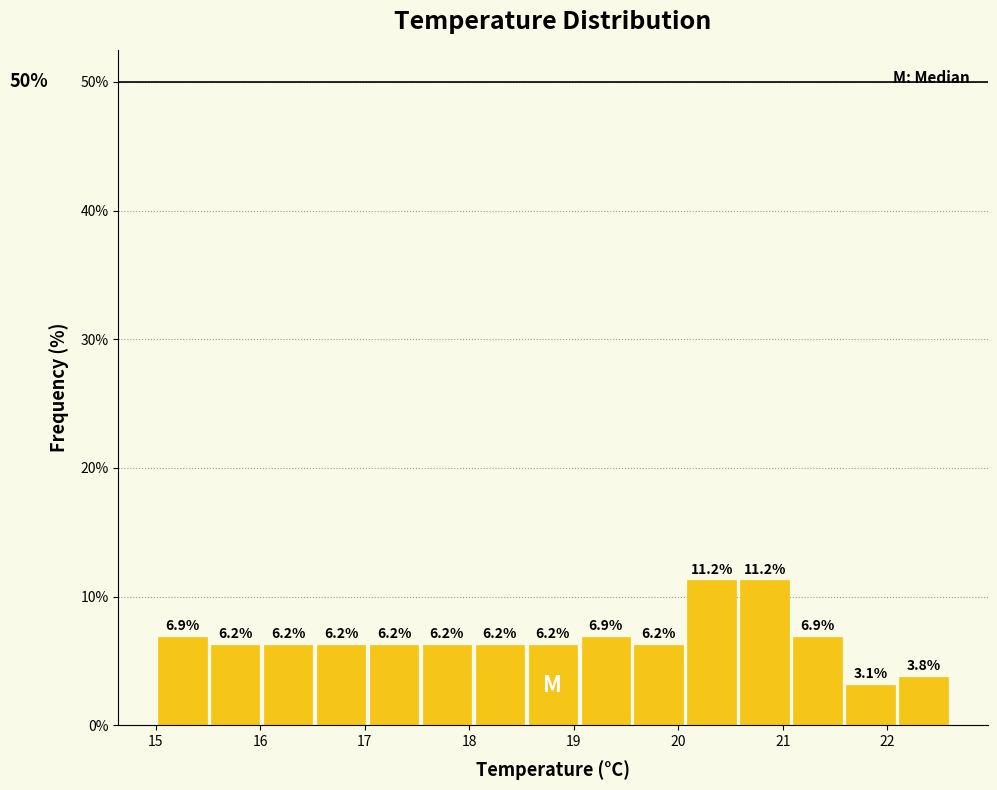

Reading left to right, list every bar in this chart as the range it spans on the x-axis followed by its height. The bar edges are not printed on the chart, so give them approximately, as read against the axis.

15.0 to 15.5: 6.9
15.5 to 16.0: 6.2
16.0 to 16.5: 6.2
16.5 to 17.0: 6.2
17.0 to 17.5: 6.2
17.5 to 18.0: 6.2
18.0 to 18.5: 6.2
18.5 to 19.1: 6.2
19.1 to 19.6: 6.9
19.6 to 20.1: 6.2
20.1 to 20.6: 11.2
20.6 to 21.1: 11.2
21.1 to 21.6: 6.9
21.6 to 22.1: 3.1
22.1 to 22.6: 3.8